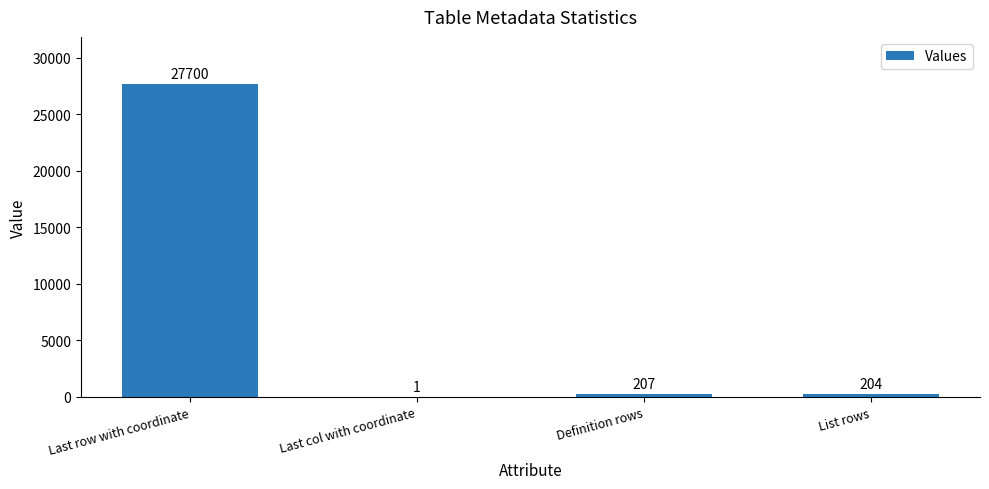

True or false: the data shows 204 at List rows.

True